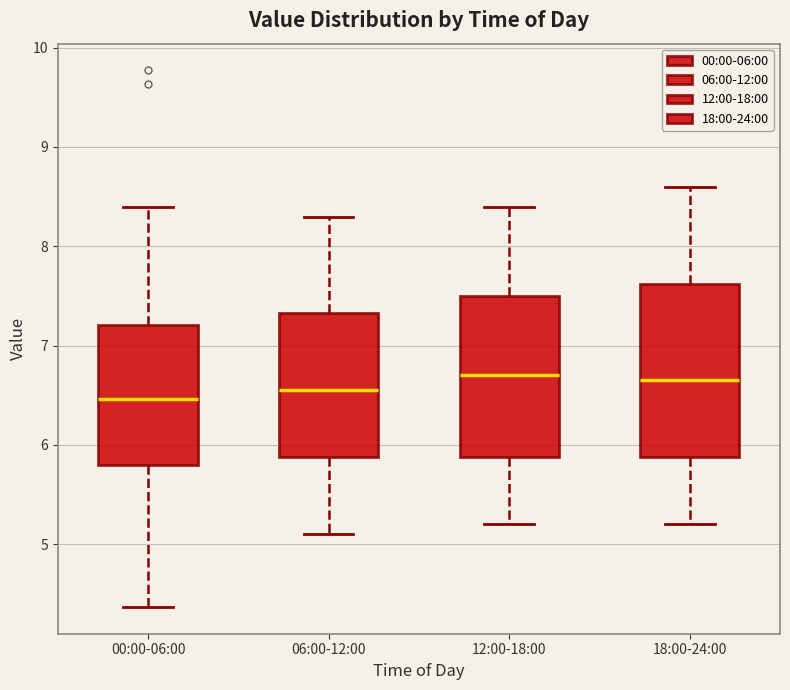

Reading left to right, read every box against the y-axis: the position of its median line, the range the box covers, and the ends of its whiskers. The values are not printed on the chart, so give them approximately, as read against the axis.

00:00-06:00: median 6.5, box 5.8 to 7.2, whiskers 4.4 to 8.4
06:00-12:00: median 6.6, box 5.9 to 7.3, whiskers 5.1 to 8.3
12:00-18:00: median 6.7, box 5.9 to 7.5, whiskers 5.2 to 8.4
18:00-24:00: median 6.7, box 5.9 to 7.6, whiskers 5.2 to 8.6